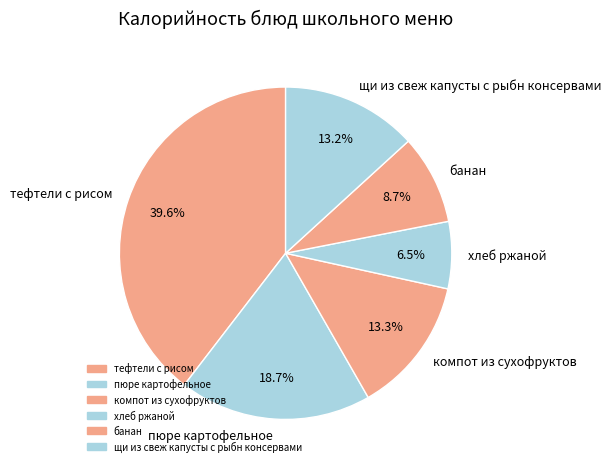

The тефтели с рисом slice represents 46% of the pie. True or false?

False